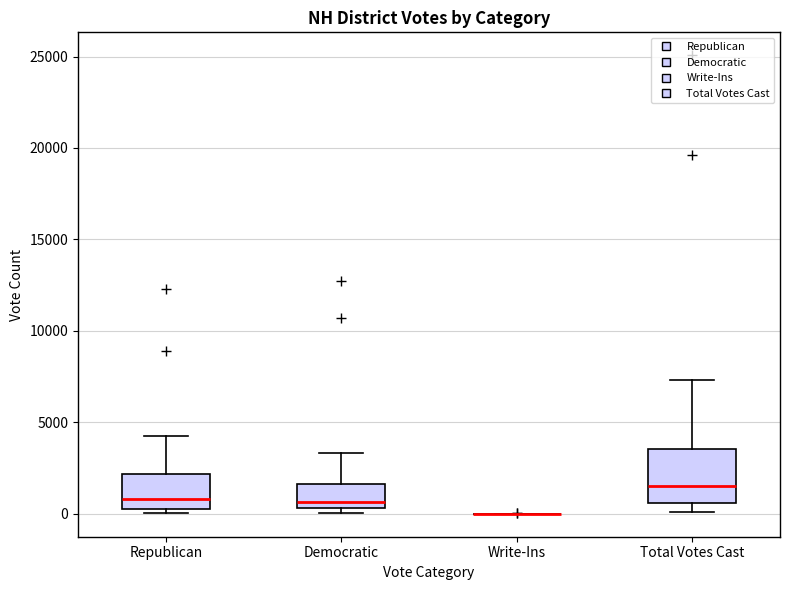

Which box is the tallest, from its lower edge to its upper edge?

Total Votes Cast